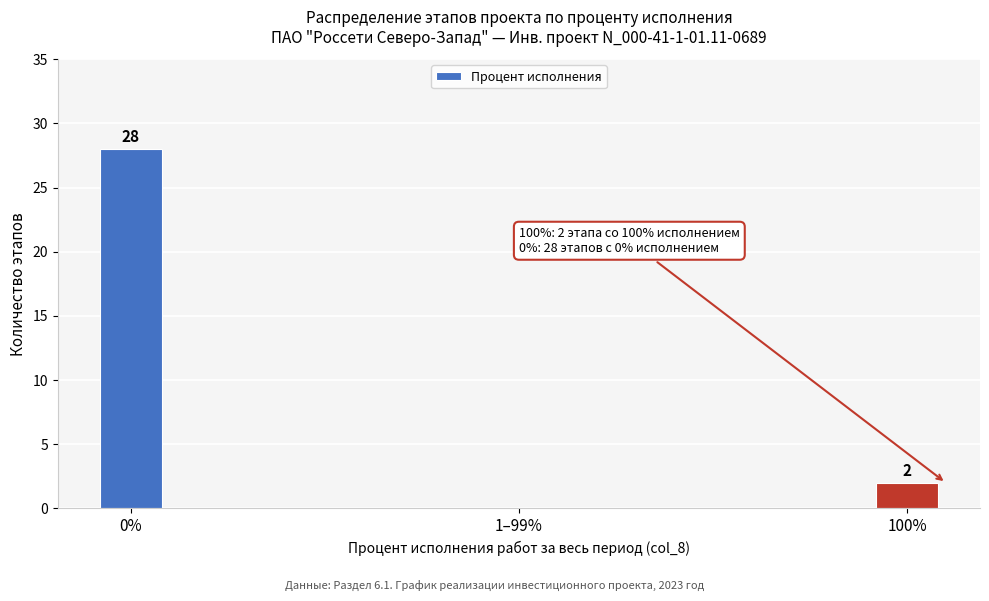

Reading left to right, list all the values displayed in this chart.

0%=28	1–99%=0	100%=2